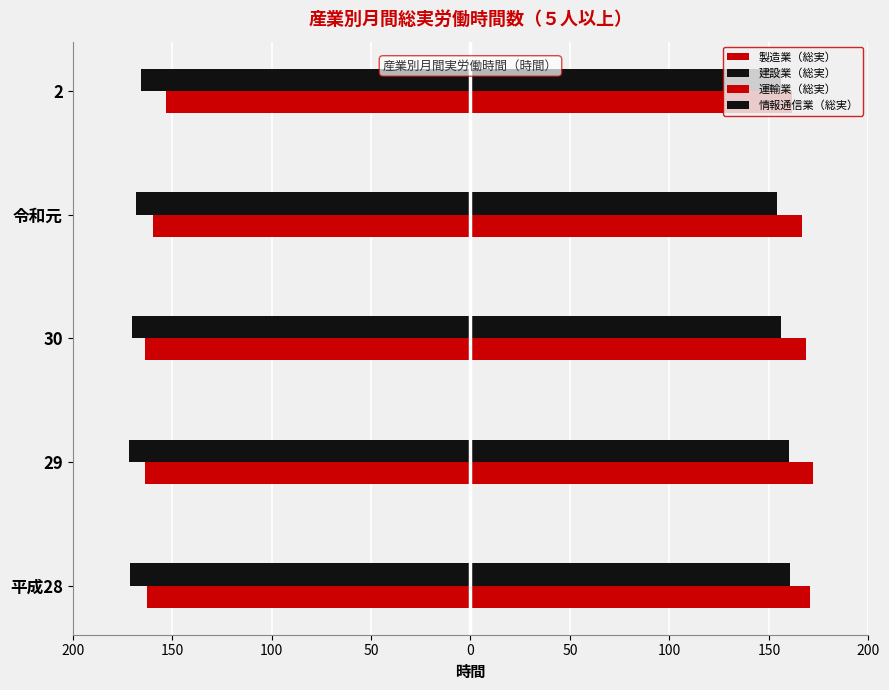

Which series has the largest total across all categories?

運輸業（総実）